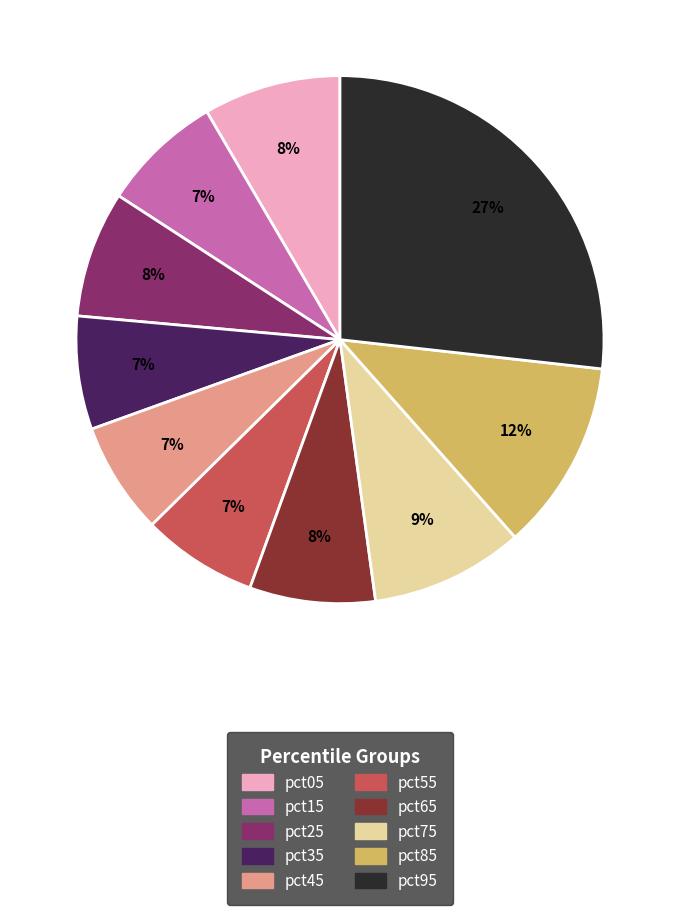

Which slice is the largest?

pct95